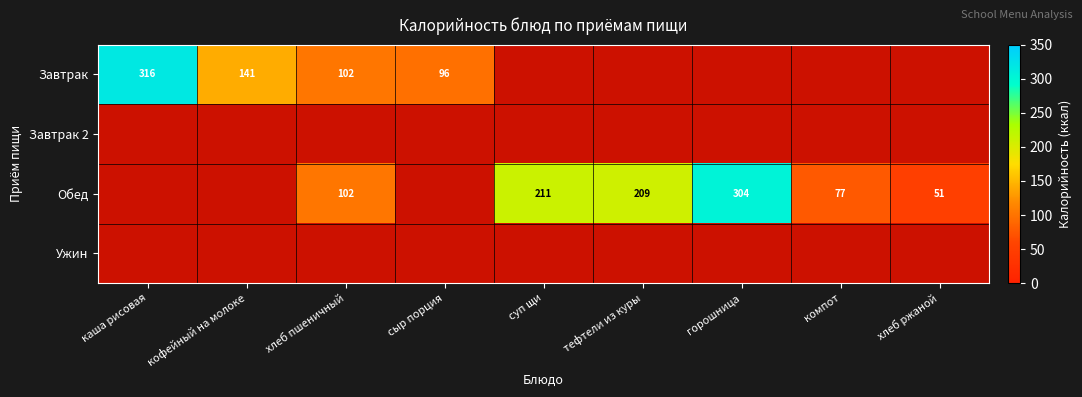

What is the sum of the Завтрак values at хлеб пшеничный and сыр порция?

198